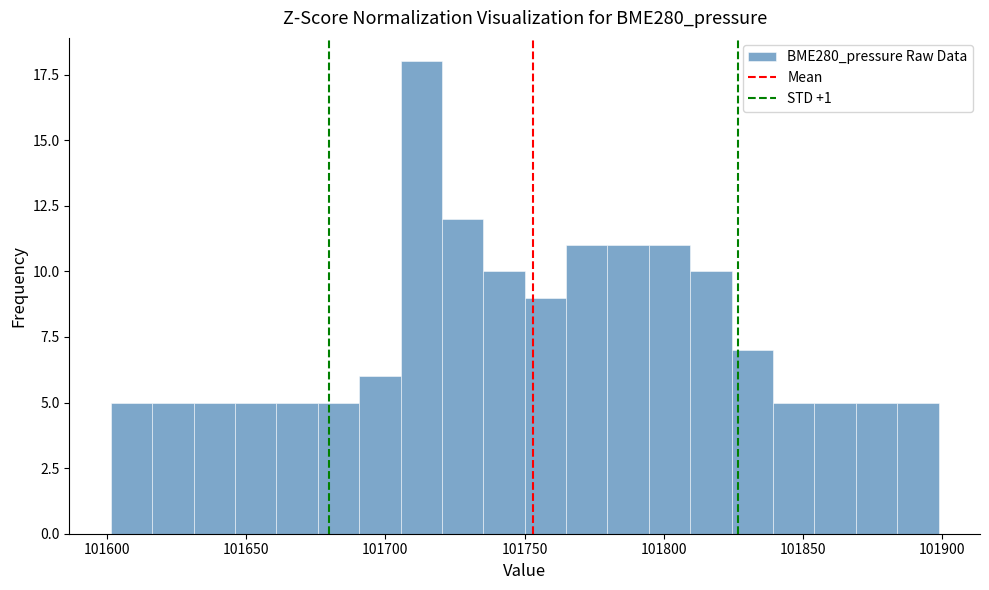

Around what value on the x-axis is the tallest bar? Give the approximate position of its centre, as read against the axis.

101715